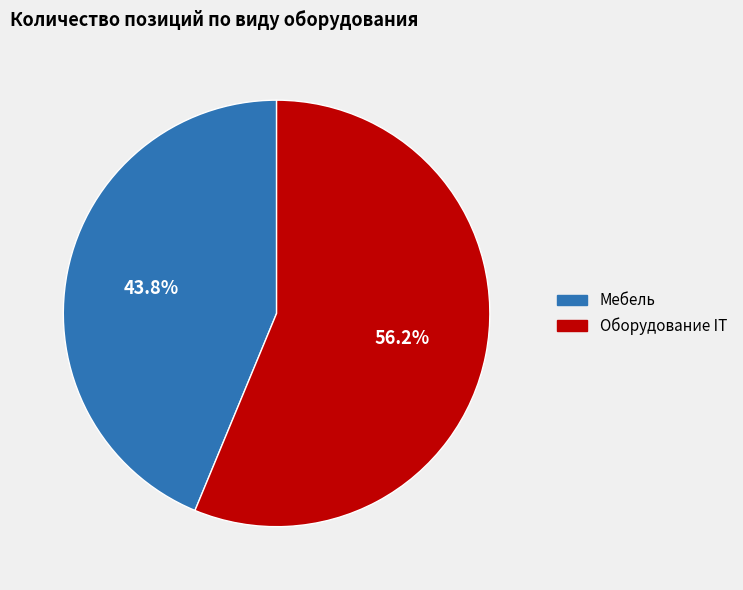

Which slice represents more than half of the pie?

Оборудование IT